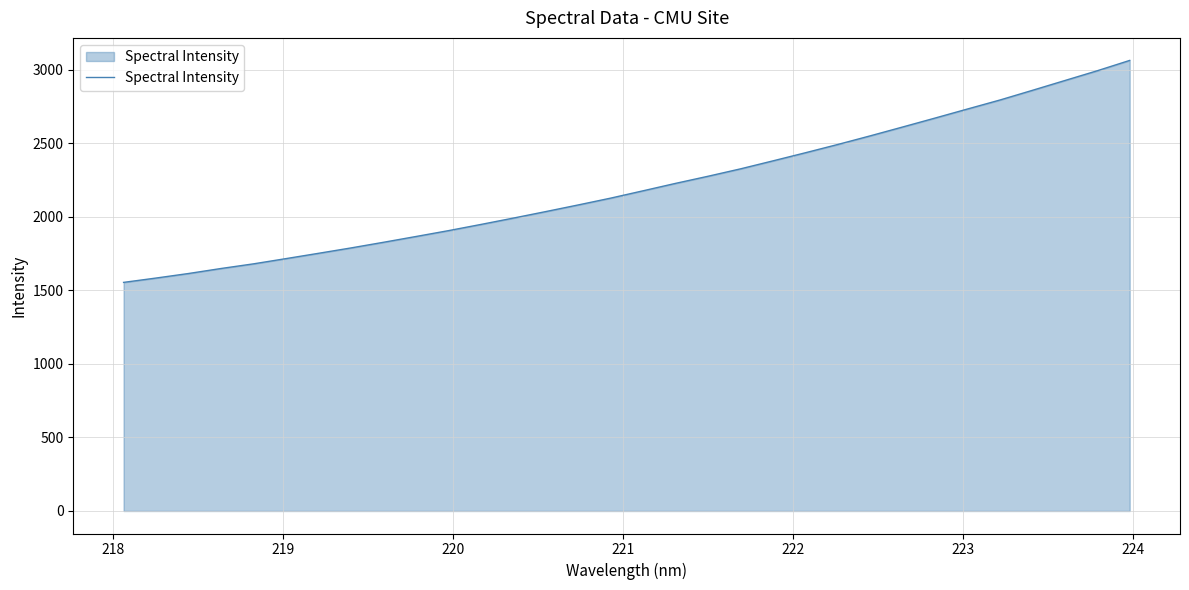

What is the difference between the maximum and minimum values?

1508.8